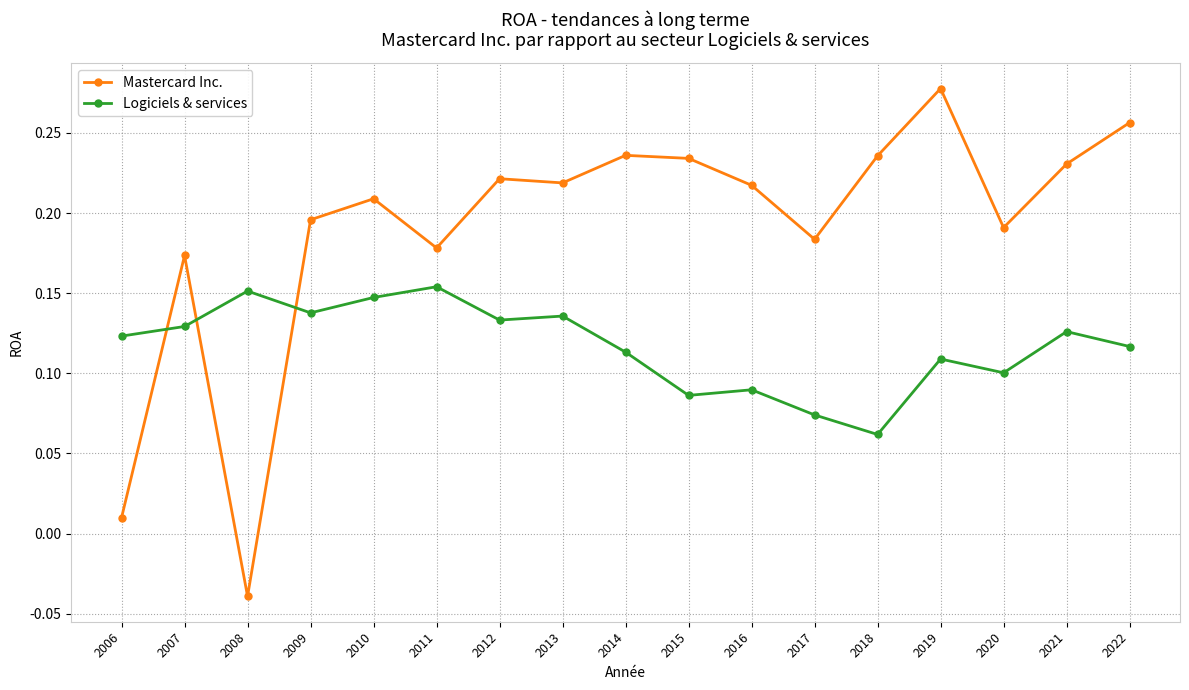

Is it true that Logiciels & services equals 0.1 at 2021?

True